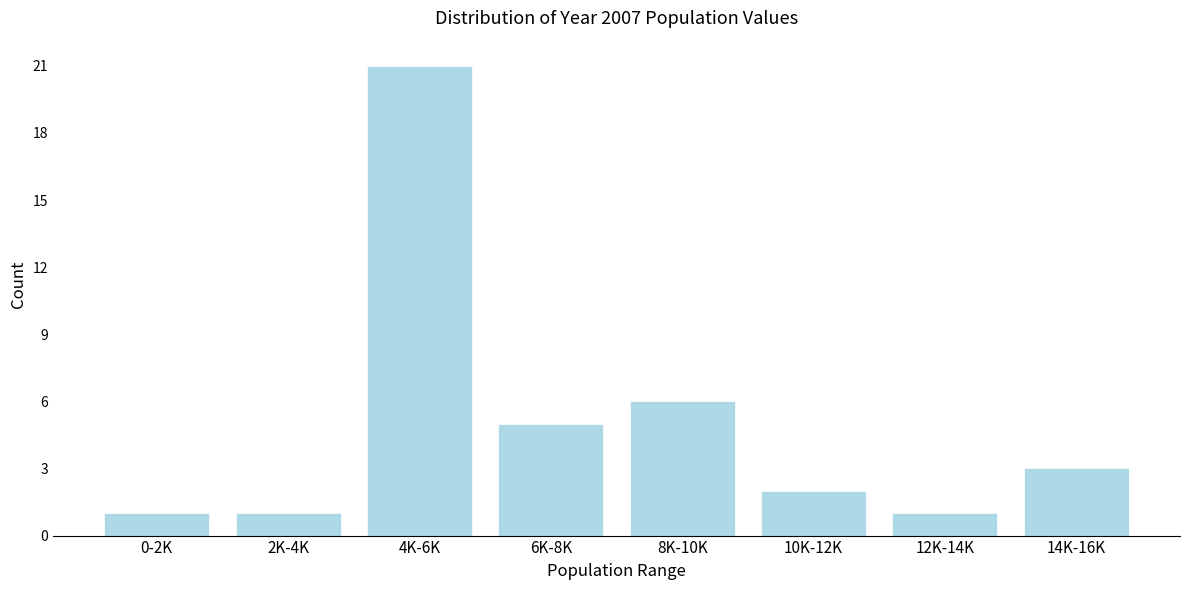

Reading left to right, extract all data points from this chart.

0-2K=1	2K-4K=1	4K-6K=21	6K-8K=5	8K-10K=6	10K-12K=2	12K-14K=1	14K-16K=3